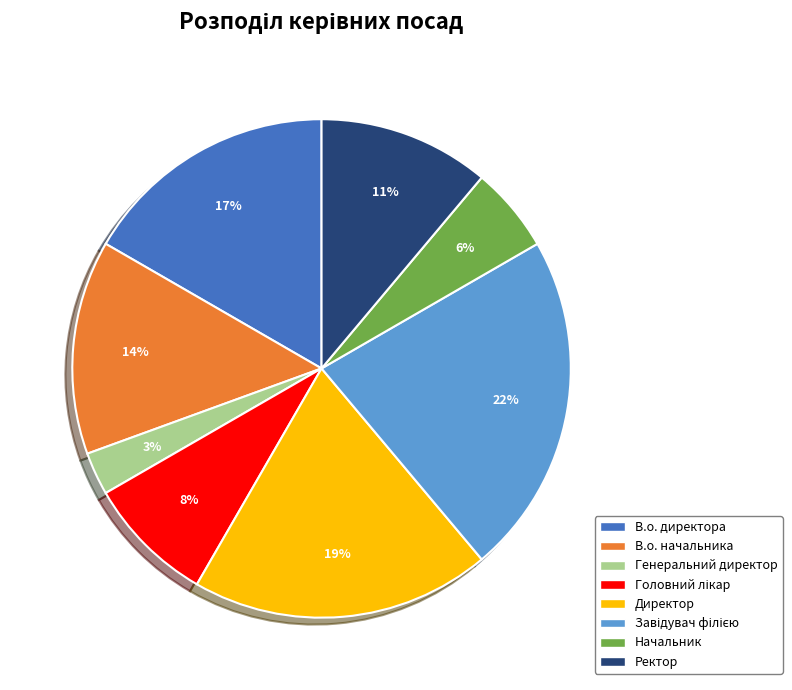

To the nearest percent, what is the difference between the largest and smallest slice percentages?

19%